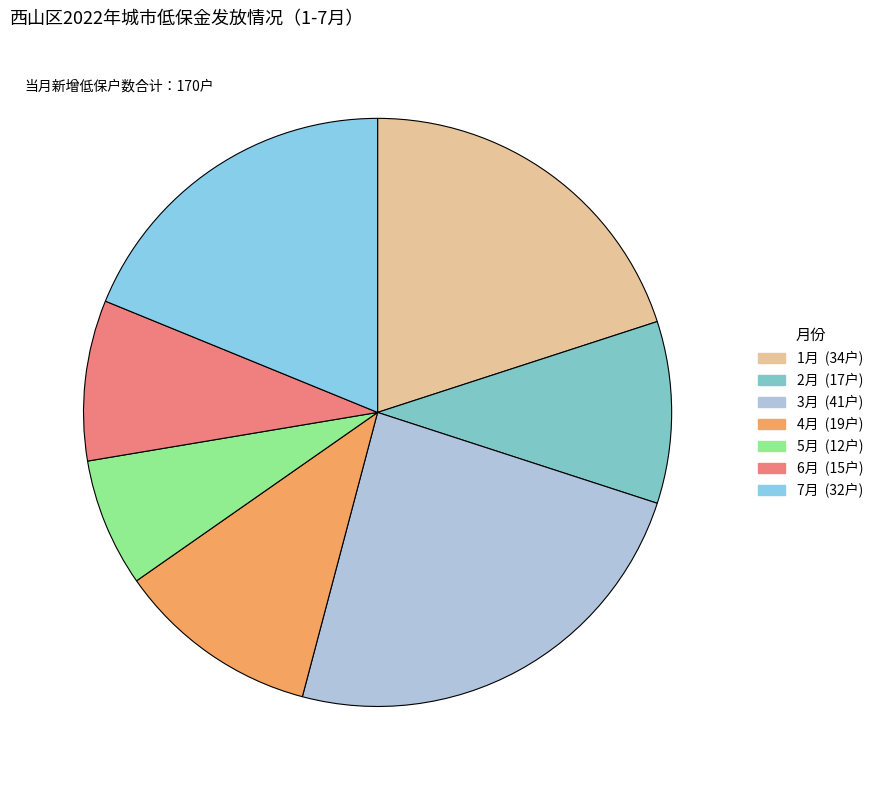

Count the number of slices in the pie.

7